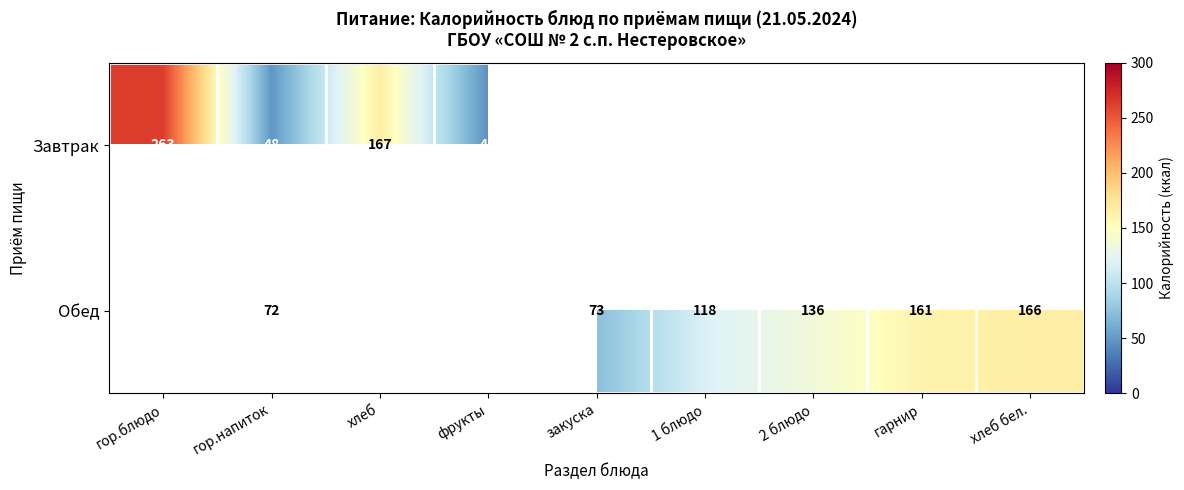

At which category does the chart reach its peak across all series?

гор.блюдо